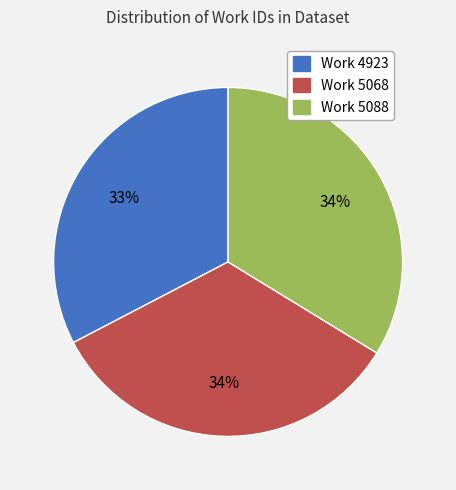

How many segments does this pie chart have?

3